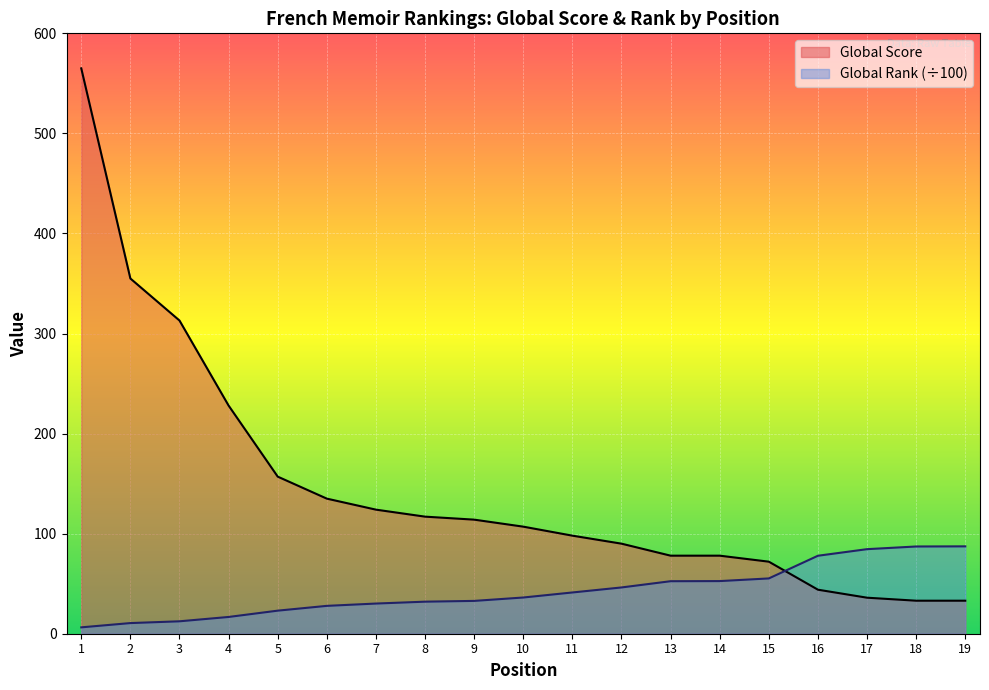

True or false: Global Score has more than 2 points higher than both neighbors.

False